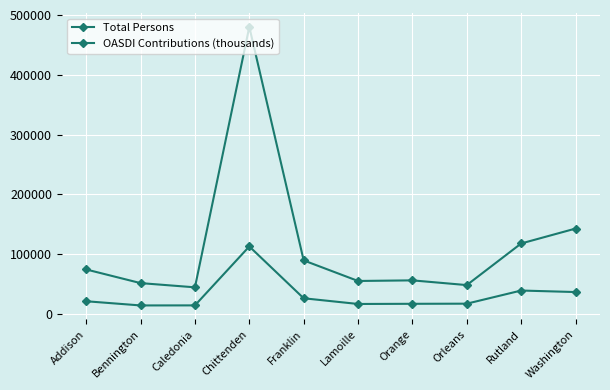

Is this an area chart (filled region under the line)?

No